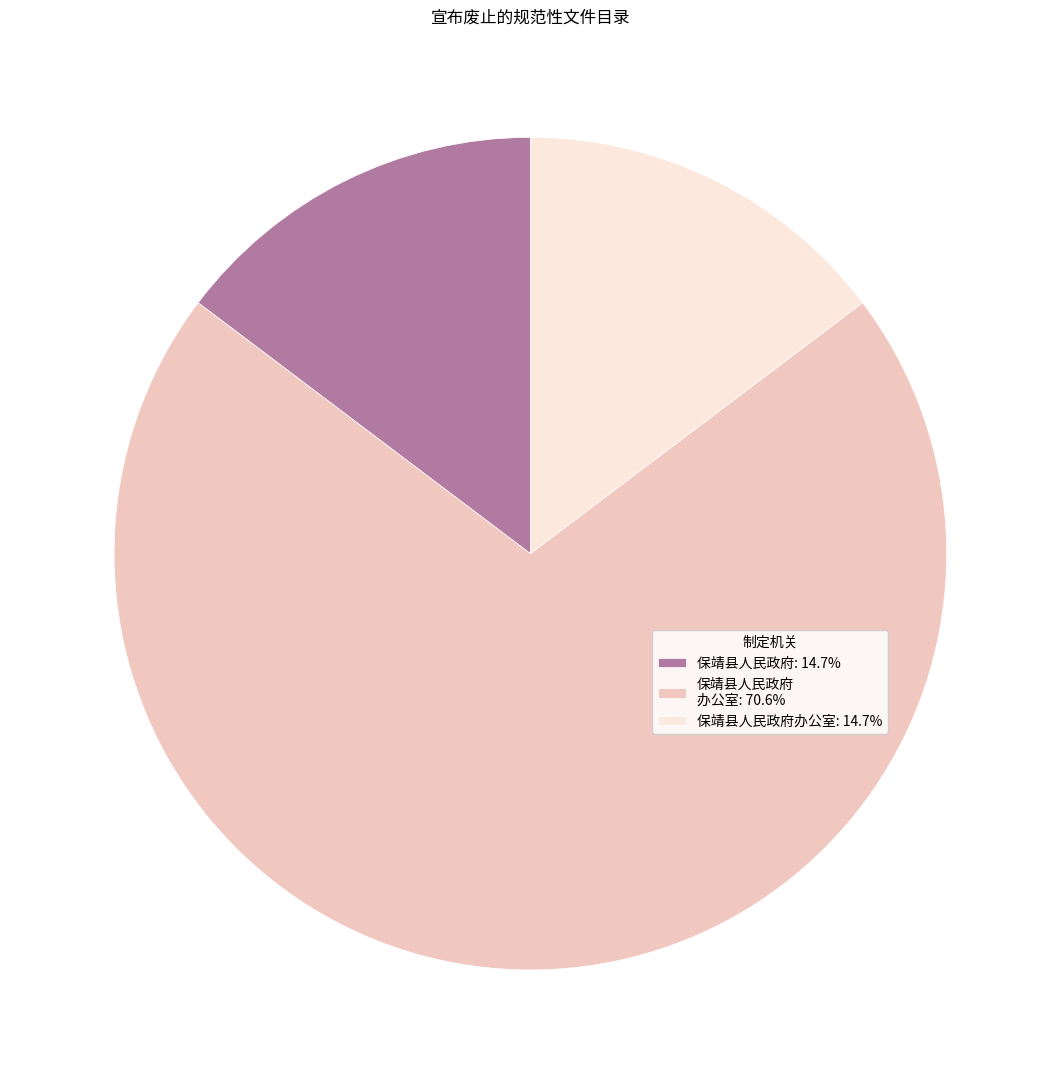

Is there a majority slice in this chart?

Yes